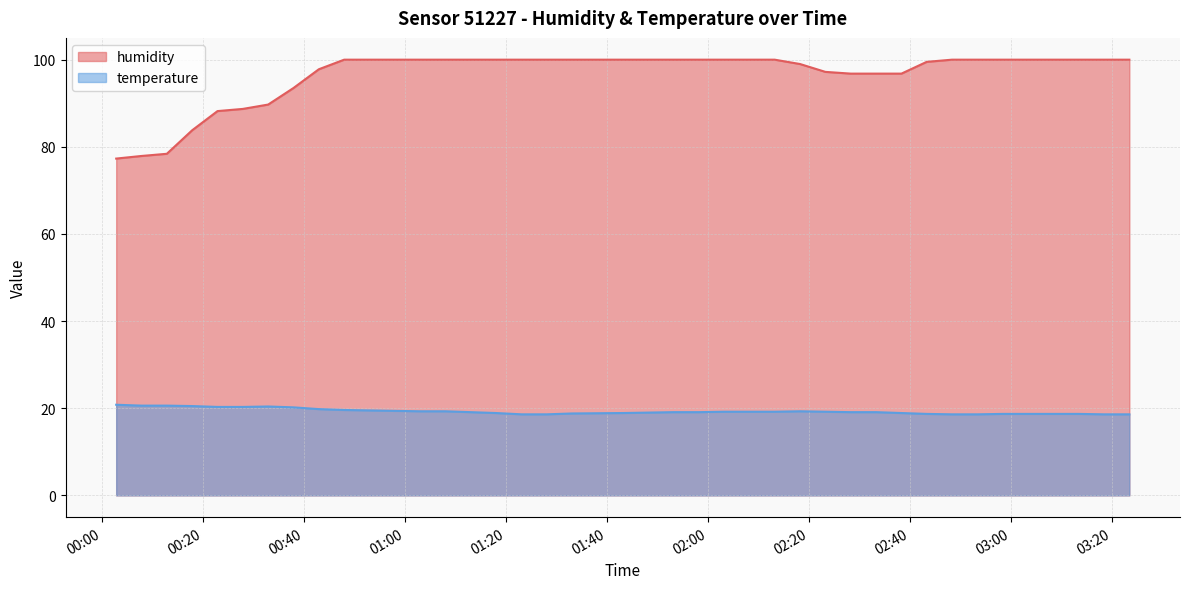

Rank the series by their average value, from highest to lowest.

humidity, temperature